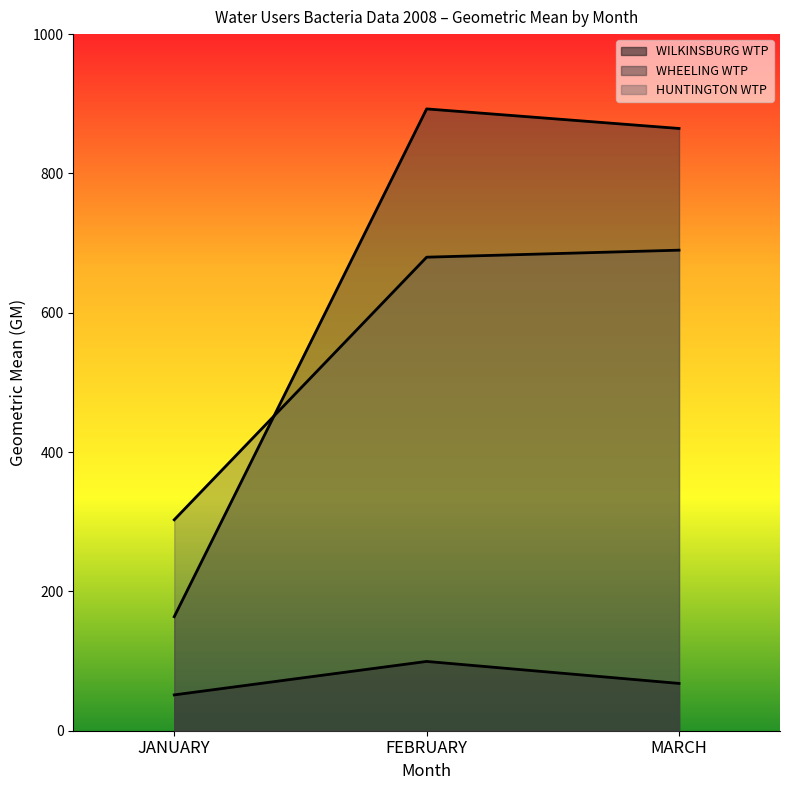

Where is WILKINSBURG WTP nearest to the value 75?

MARCH